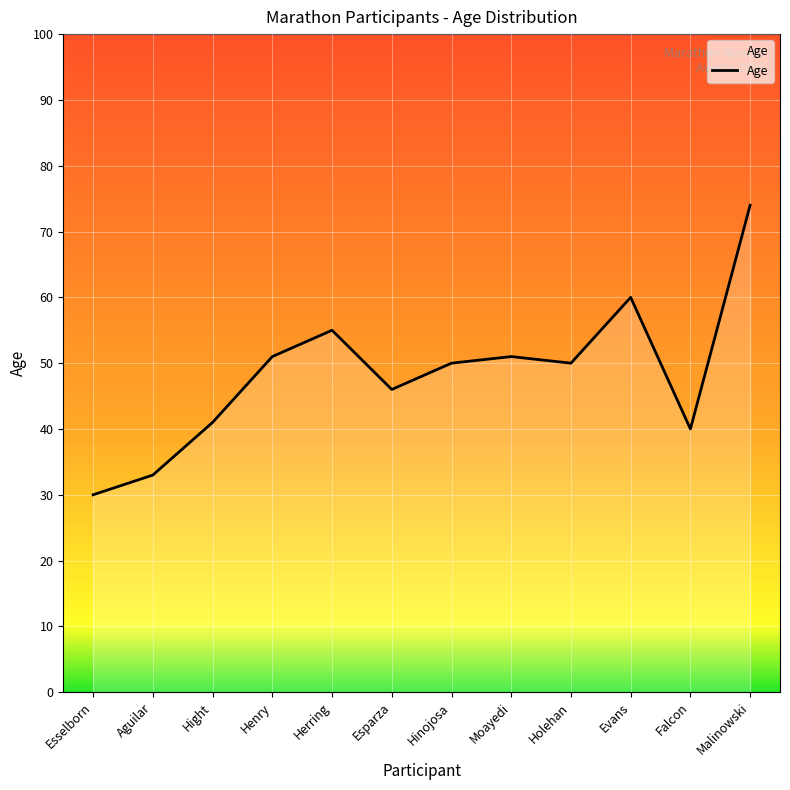

What is the ratio of the value at Aguilar to the value at Herring?

0.6